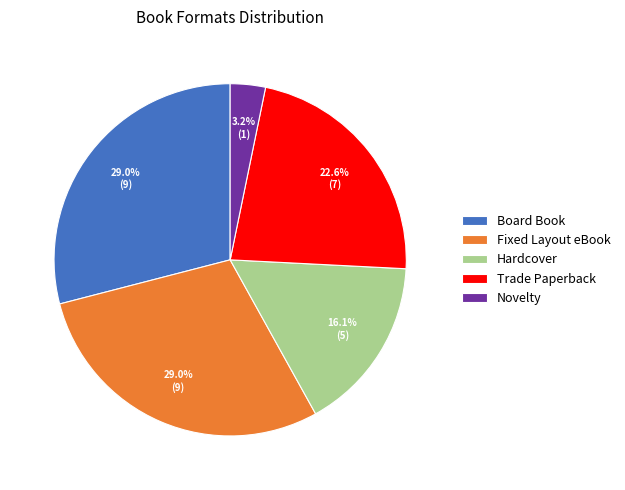

How much of the chart is everything except Novelty?

96.8%